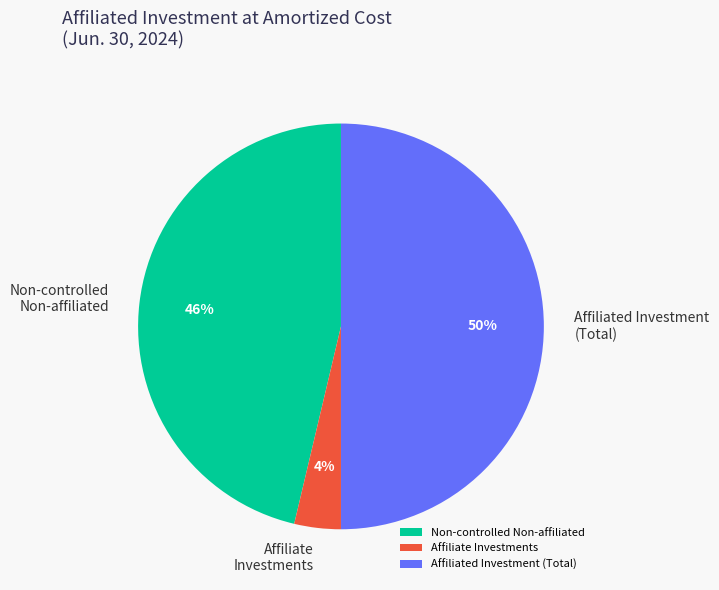

Which slice is the largest?

Affiliated Investment (Total)